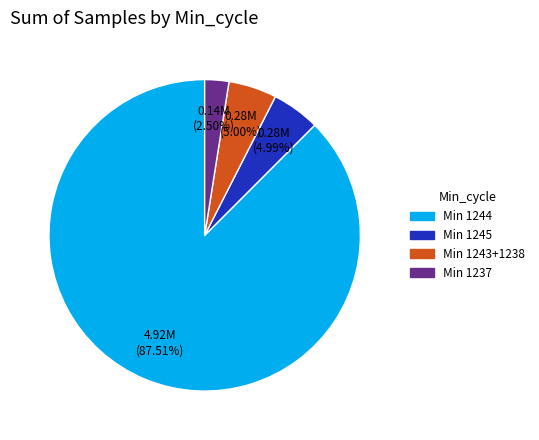

Is there any slice that represents more than half of the pie?

Yes